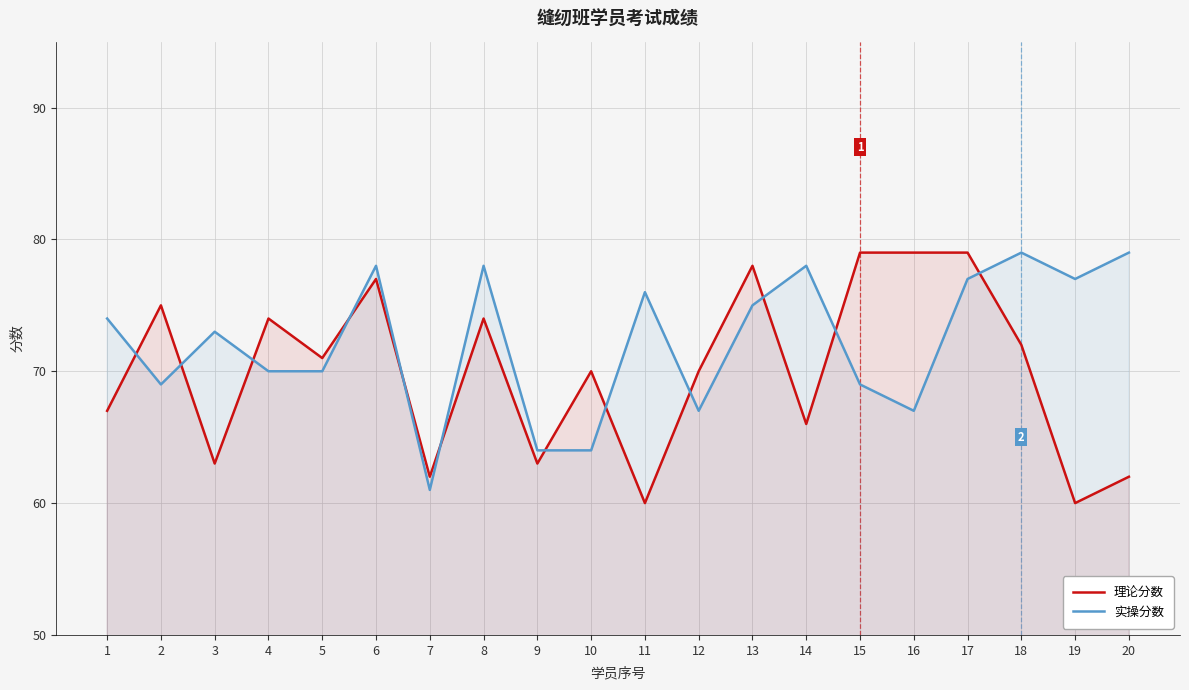

What is the sum of all 理论分数 values?

1401